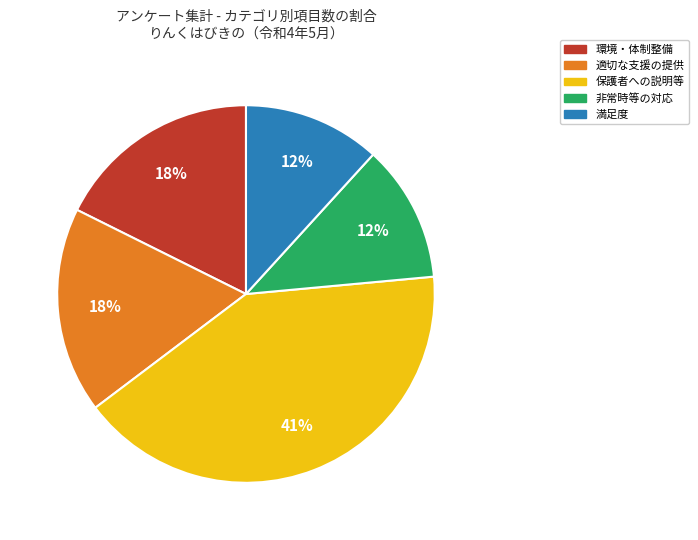

How many slices are in this pie chart?

5